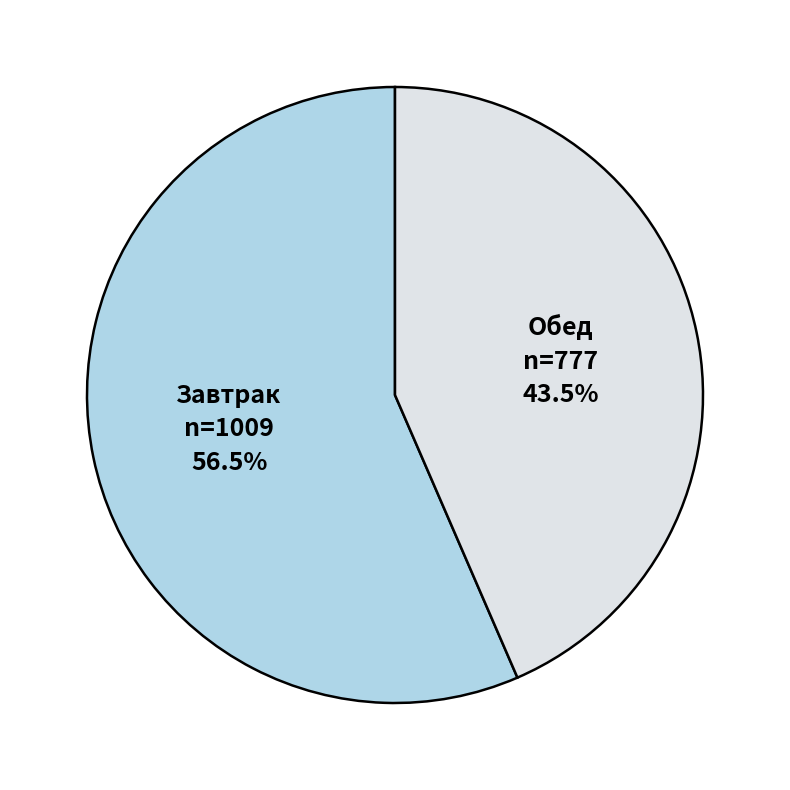

Does any single category account for the majority?

Yes